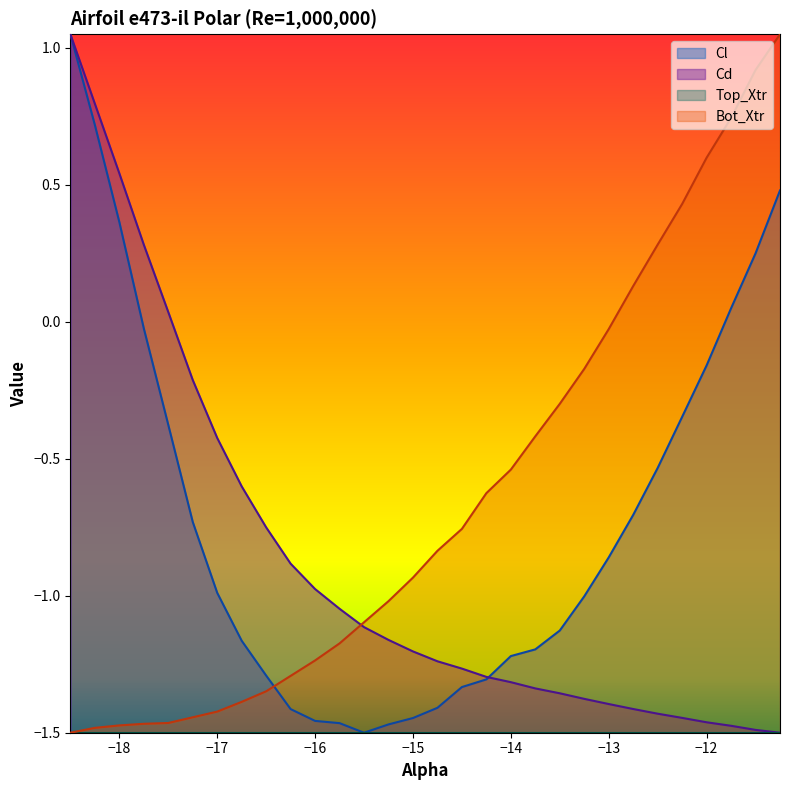

Reading right to left, what are all the values shown in this chart?

Cl: -11.25=0.5	-11.5=0.3	-11.75=0.0	-12.0=-0.2	-12.25=-0.3	-12.5=-0.5	-12.75=-0.7	-13.0=-0.9	-13.25=-1.0	-13.5=-1.1	-13.75=-1.2	-14.0=-1.2	-14.25=-1.3	-14.5=-1.3	-14.75=-1.4	-15.0=-1.4	-15.25=-1.5	-15.5=-1.5	-15.75=-1.5	-16.0=-1.5	-16.25=-1.4	-16.5=-1.3	-16.75=-1.2	-17.0=-1.0	-17.25=-0.7	-17.5=-0.4	-17.75=-0.0	-18.0=0.4	-18.25=0.7	-18.5=1.0
Cd: -11.25=-1.5	-11.5=-1.5	-11.75=-1.5	-12.0=-1.5	-12.25=-1.4	-12.5=-1.4	-12.75=-1.4	-13.0=-1.4	-13.25=-1.4	-13.5=-1.4	-13.75=-1.3	-14.0=-1.3	-14.25=-1.3	-14.5=-1.3	-14.75=-1.2	-15.0=-1.2	-15.25=-1.2	-15.5=-1.1	-15.75=-1.0	-16.0=-1.0	-16.25=-0.9	-16.5=-0.8	-16.75=-0.6	-17.0=-0.4	-17.25=-0.2	-17.5=0.0	-17.75=0.3	-18.0=0.5	-18.25=0.8	-18.5=1.0
Bot_Xtr: -11.25=1.0	-11.5=0.9	-11.75=0.7	-12.0=0.6	-12.25=0.4	-12.5=0.3	-12.75=0.1	-13.0=-0.0	-13.25=-0.2	-13.5=-0.3	-13.75=-0.4	-14.0=-0.5	-14.25=-0.6	-14.5=-0.8	-14.75=-0.8	-15.0=-0.9	-15.25=-1.0	-15.5=-1.1	-15.75=-1.2	-16.0=-1.2	-16.25=-1.3	-16.5=-1.3	-16.75=-1.4	-17.0=-1.4	-17.25=-1.4	-17.5=-1.5	-17.75=-1.5	-18.0=-1.5	-18.25=-1.5	-18.5=-1.5